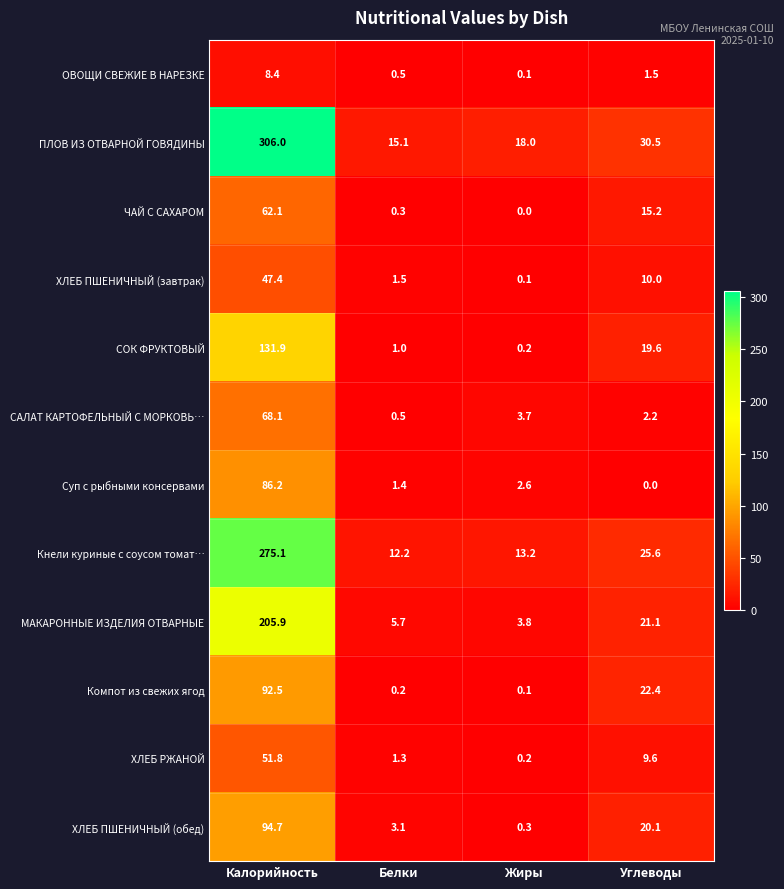

At how many categories does at least one series exceed 21?

2